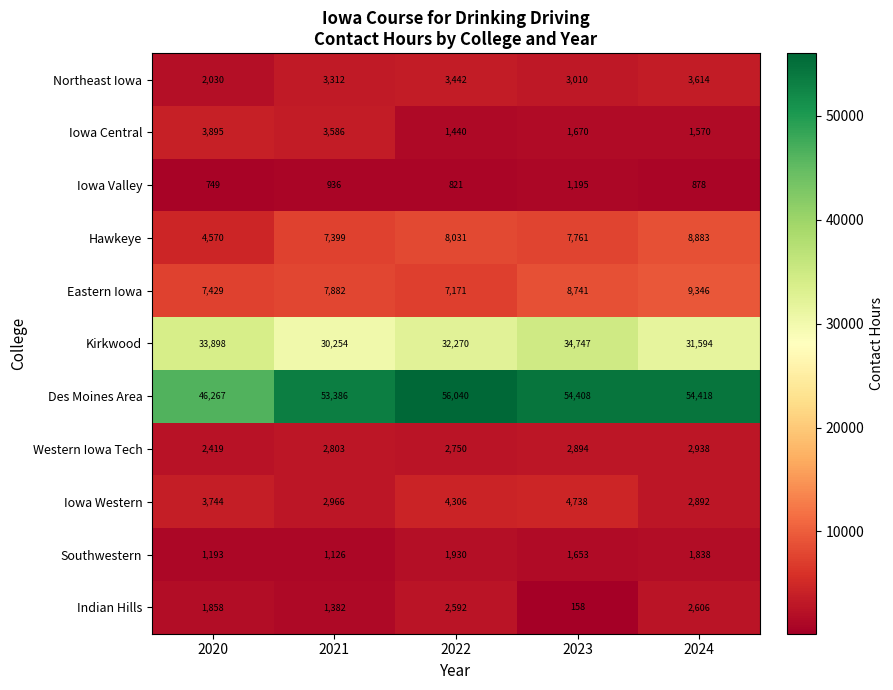

Which category has the highest value in the Southwestern series?

2022